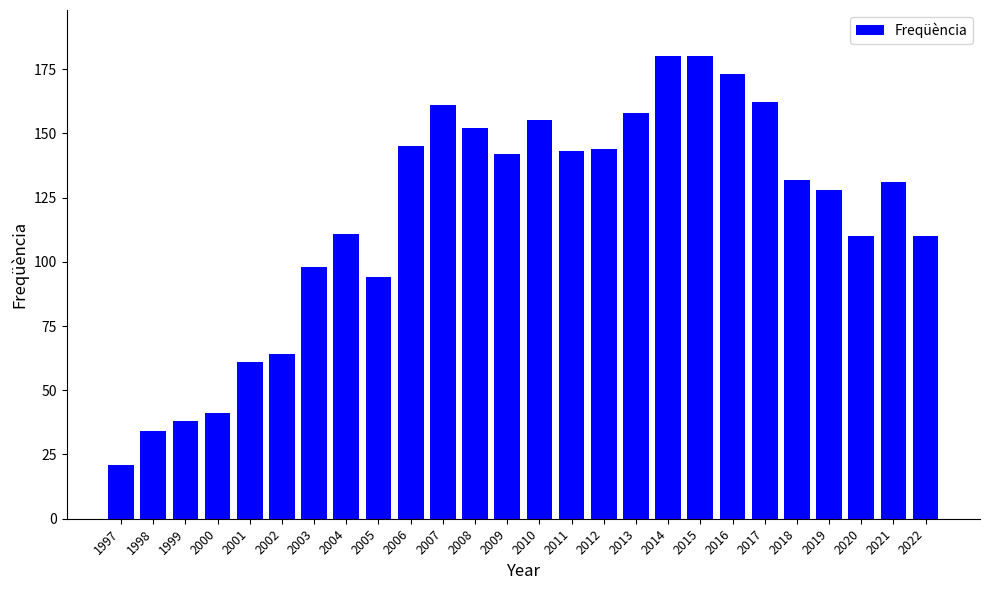

What is the change in value from 1997 to 2017?

+141